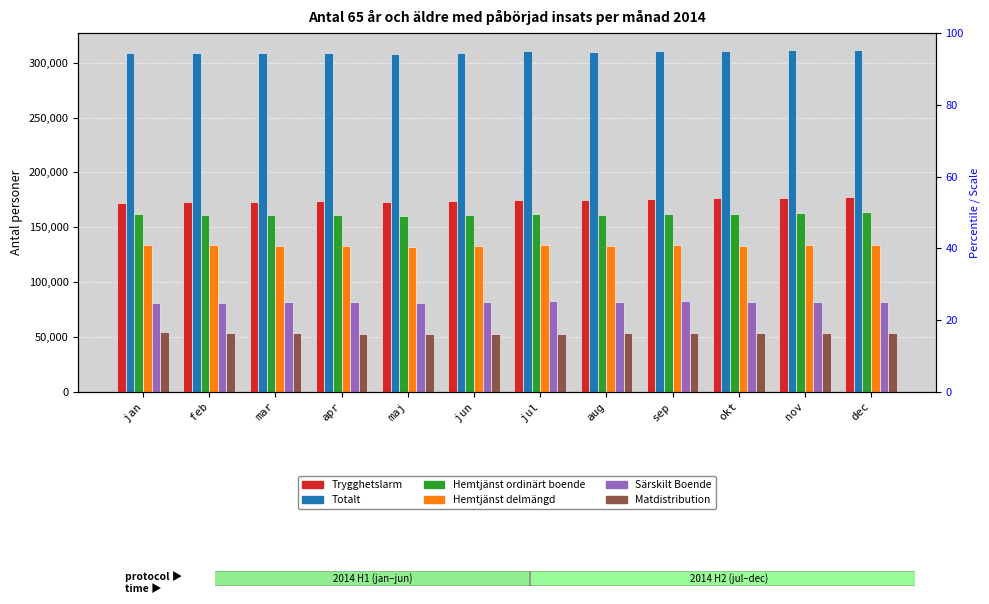

Between jan and jun, which series saw the biggest shift?

Matdistribution